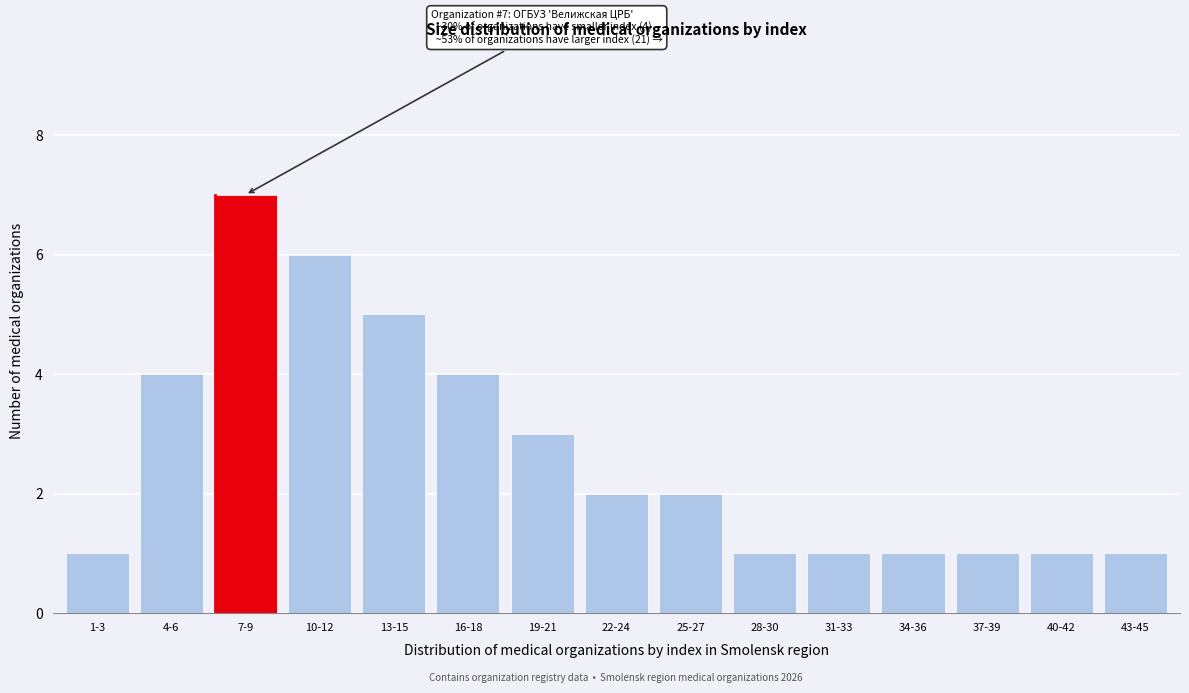

Reading left to right, extract all data points from this chart.

1-3=1	4-6=4	7-9=7	10-12=6	13-15=5	16-18=4	19-21=3	22-24=2	25-27=2	28-30=1	31-33=1	34-36=1	37-39=1	40-42=1	43-45=1